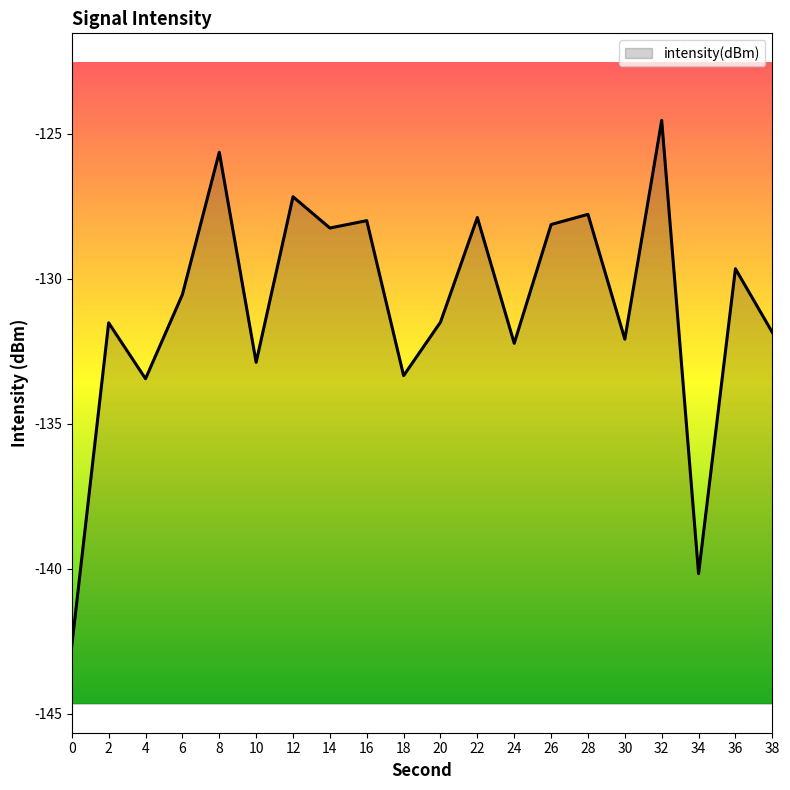

Rank the categories by value from lowest to highest.

0, 34, 4, 18, 10, 24, 30, 38, 2, 20, 6, 36, 14, 26, 16, 22, 28, 12, 8, 32